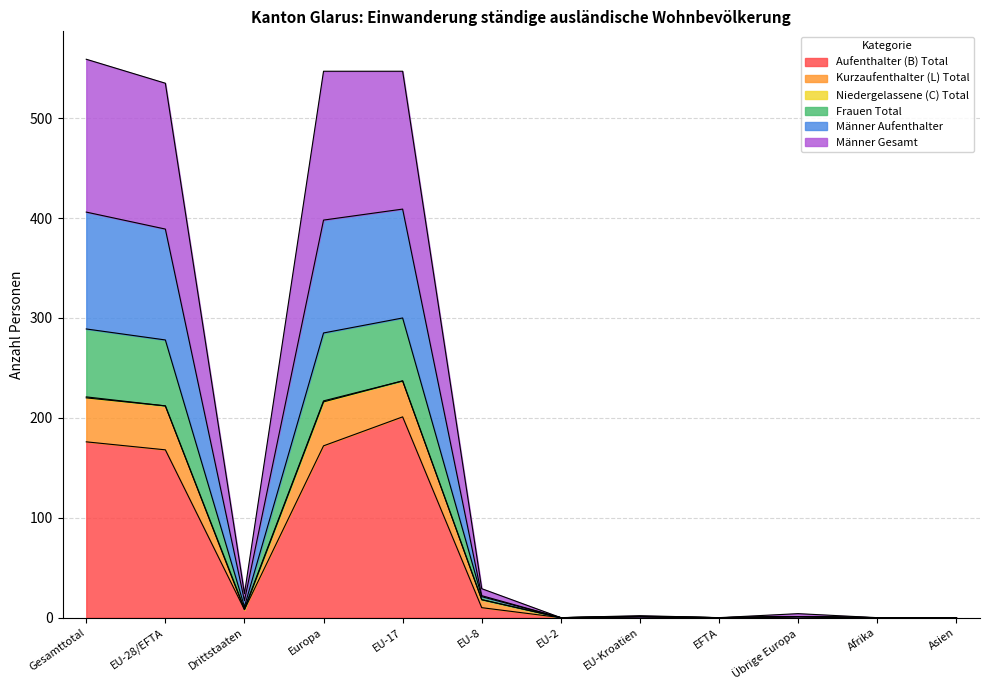

The value of Aufenthalter (B) Total at EU-2 is 132. True or false?

False